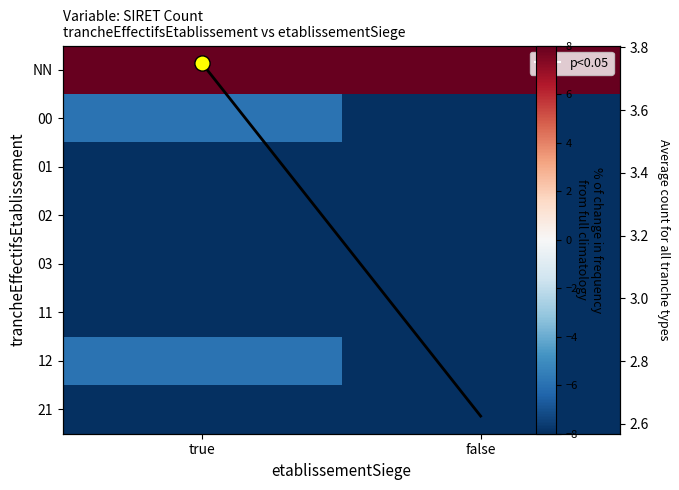

How many categories are shown in the chart?

2